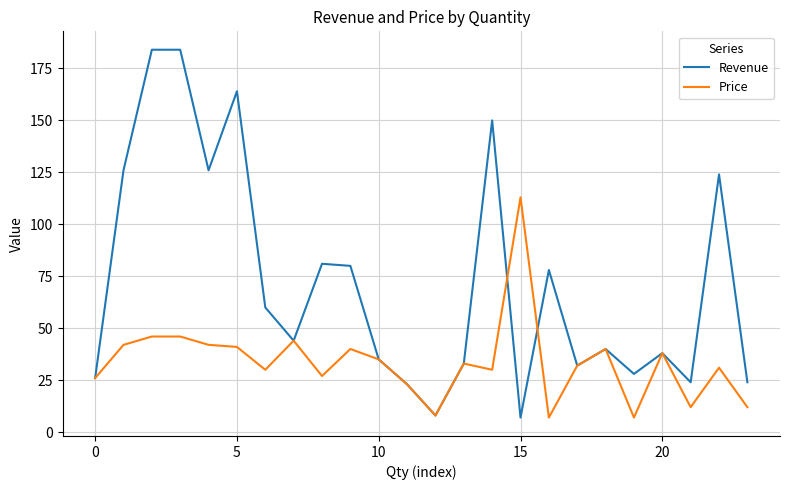

What is the difference between the maximum and second lowest values in the Price series?

106